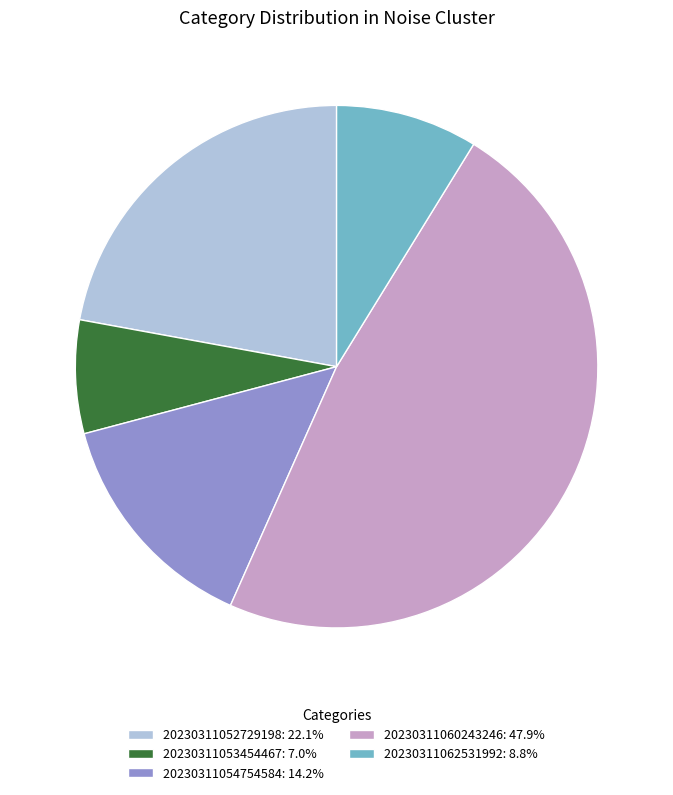

Between 20230311054754584 and 20230311060243246, which is larger?

20230311060243246